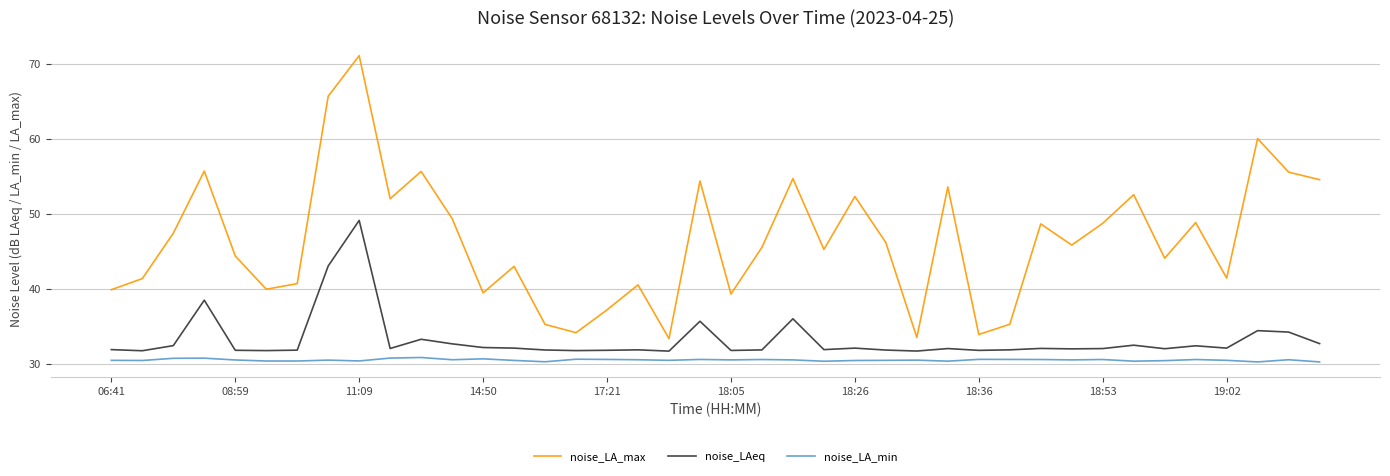

What is the sum of all noise_LAeq values?

1327.3